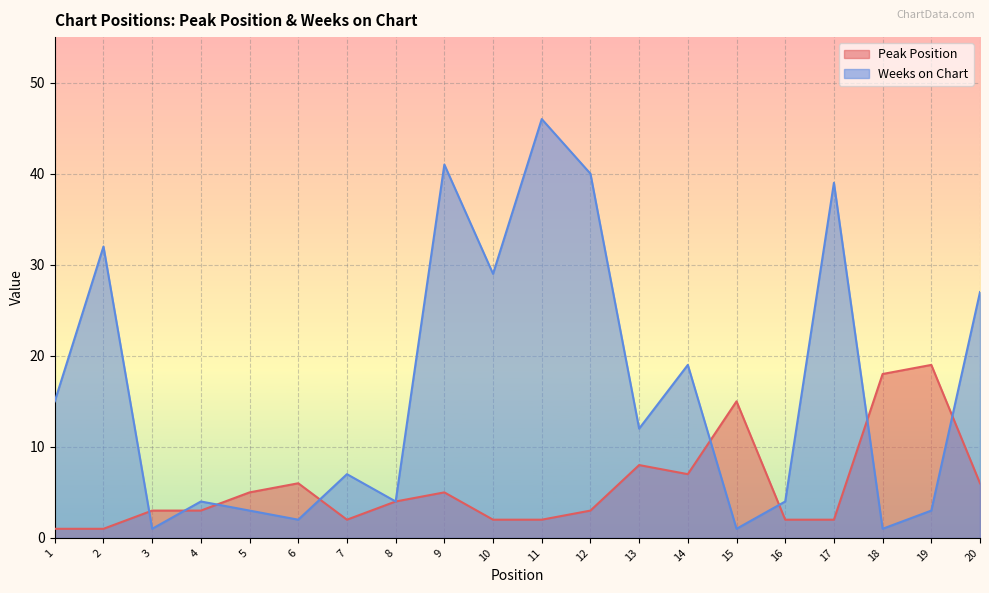

The Peak Position series shows 1 at 2. True or false?

True